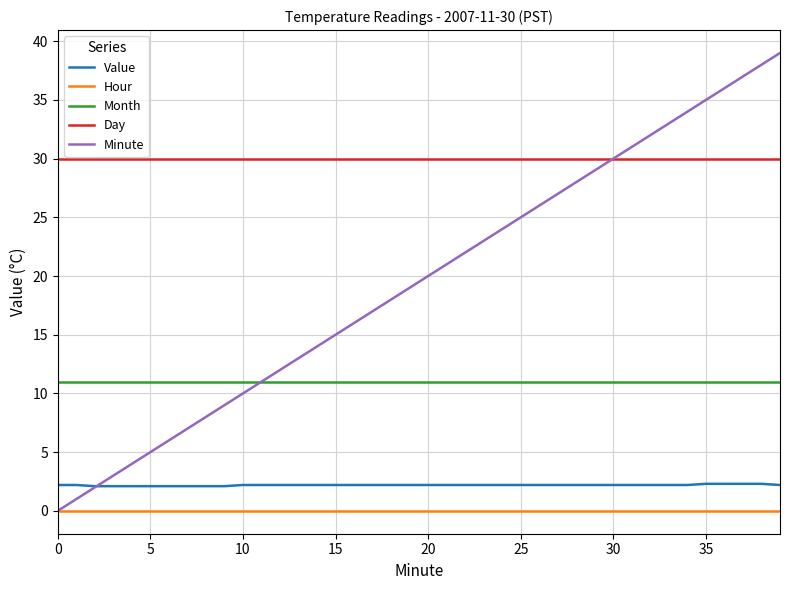

What is the minimum value for Value?

2.1